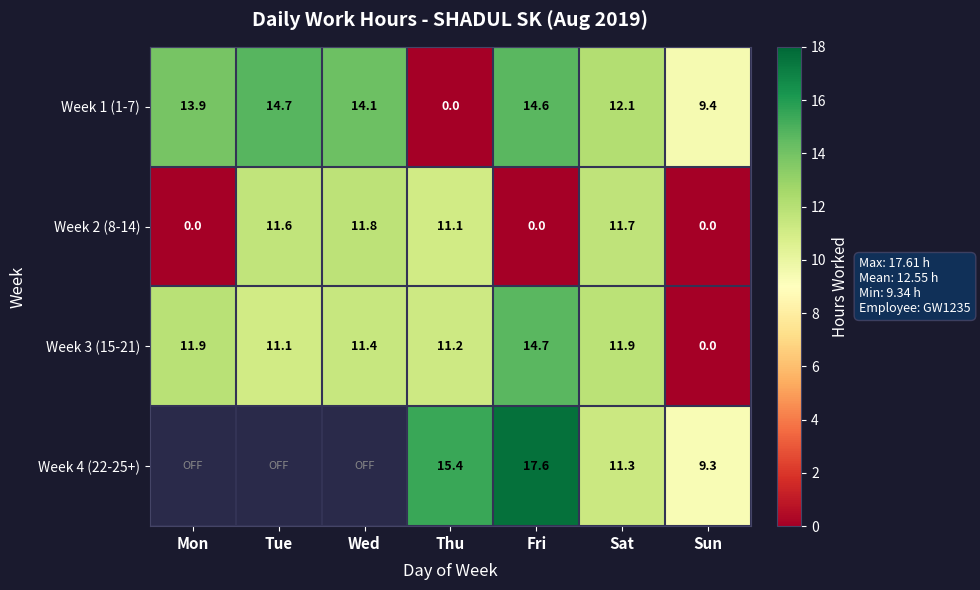

At how many categories does at least one series exceed 1?

7